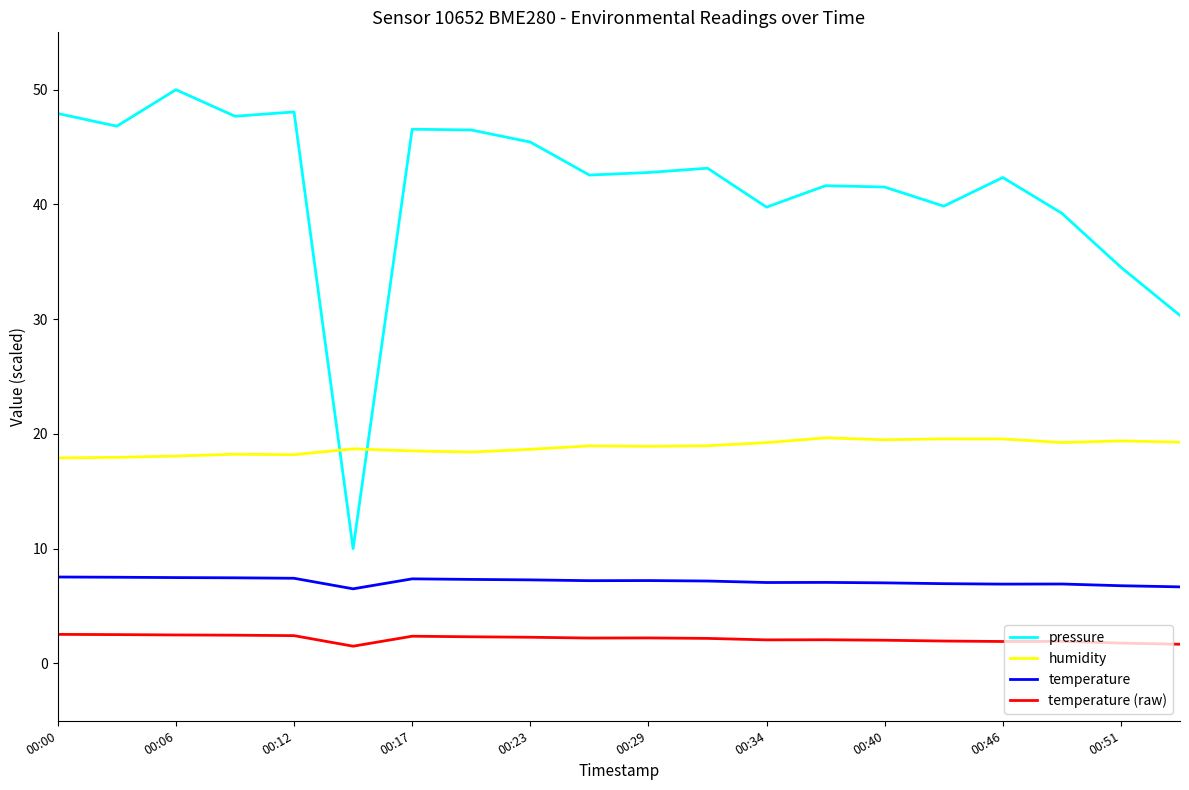

Rank the series by their maximum value, from highest to lowest.

pressure, humidity, temperature, temperature (raw)